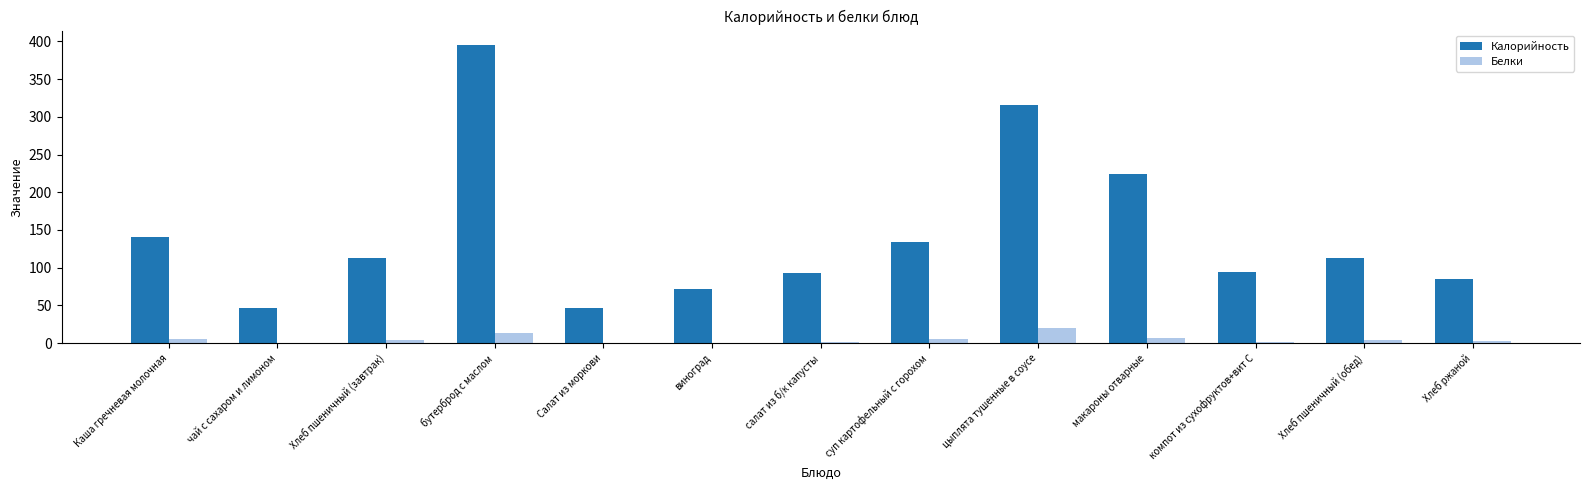

Is it true that Калорийность equals 82.5 at чай с сахаром и лимоном?

False